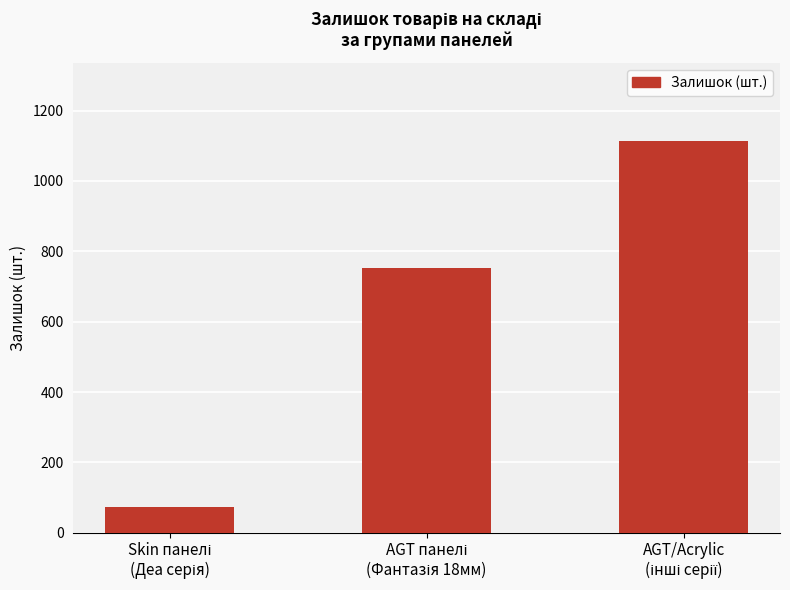

Reading left to right, extract all data points from this chart.

72	752	1113